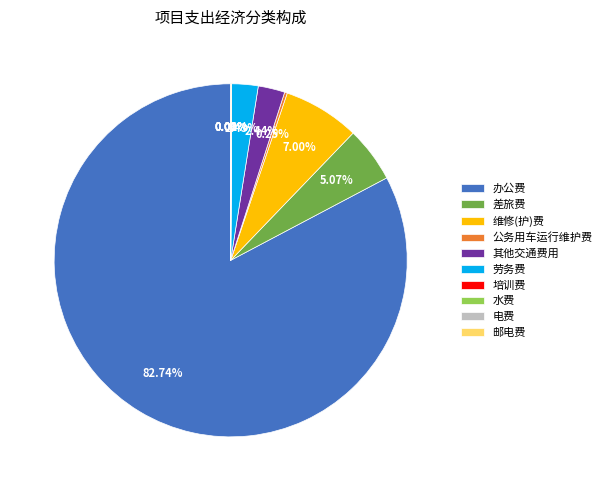

To the nearest percent, what is the difference between the largest and smallest slice percentages?

83%